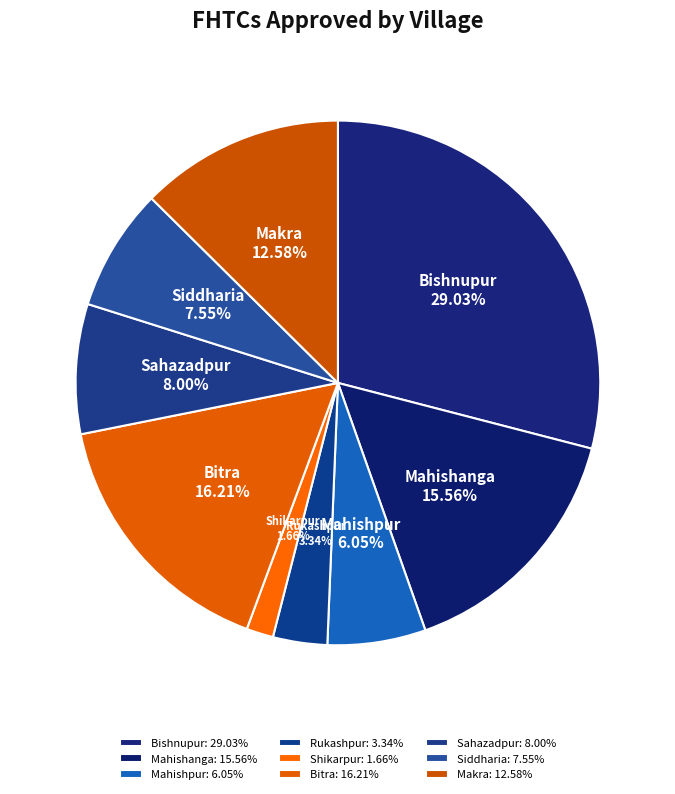

Approximately how many times larger is the value at Sahazadpur compared to Siddharia?

1.1